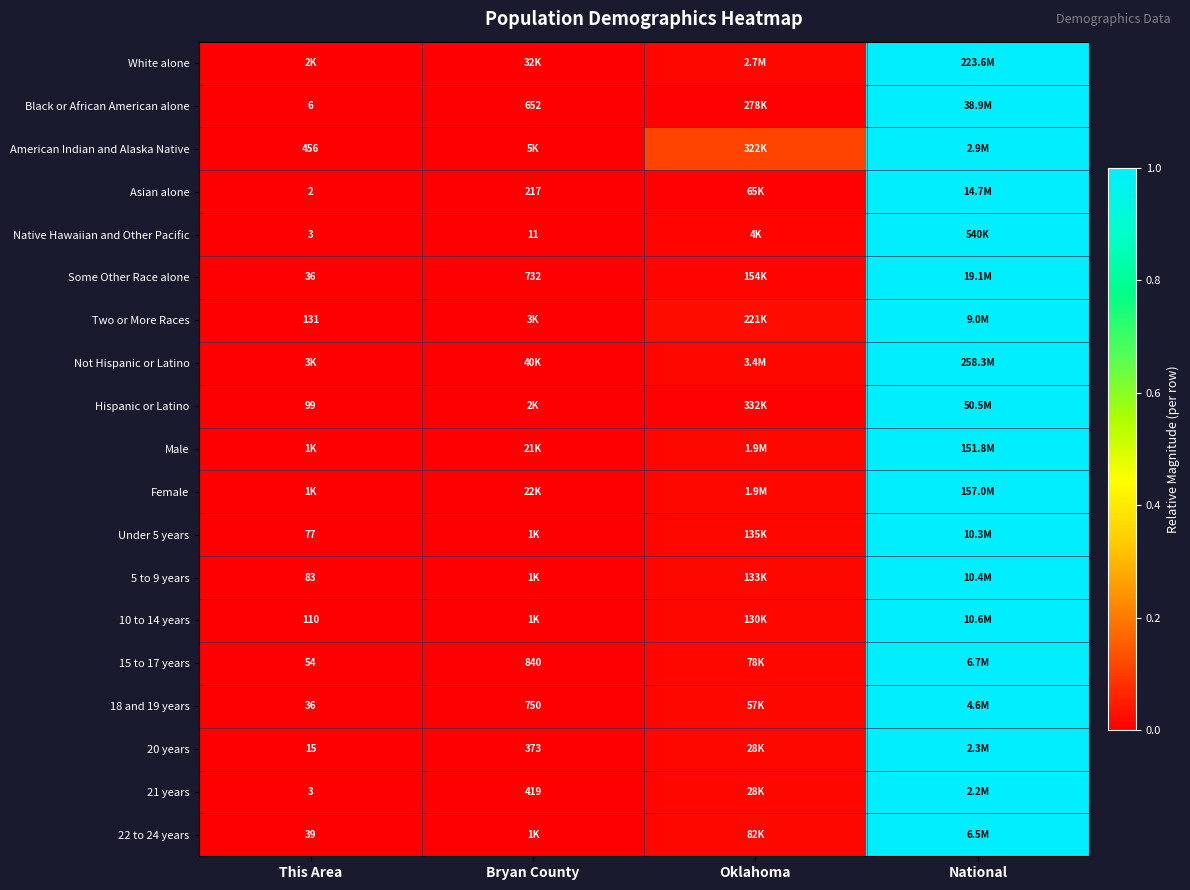

Is it true that Asian alone equals 0.0 at Oklahoma?

False